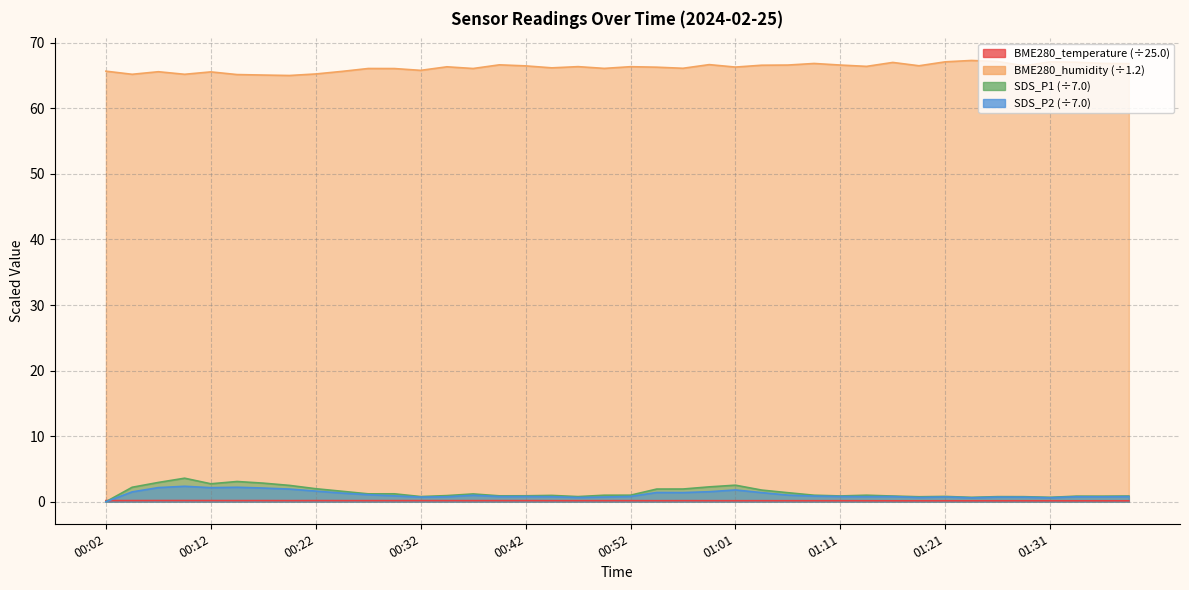

True or false: SDS_P2 has a value of 0.8 at 00:35.

True